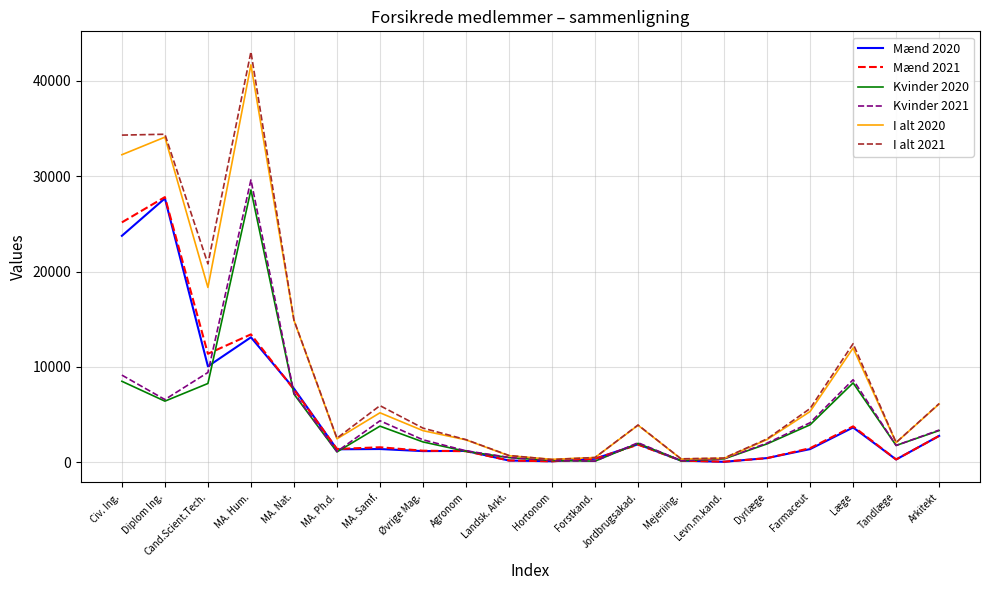

Which label corresponds to the largest value in the chart?

MA. Hum.